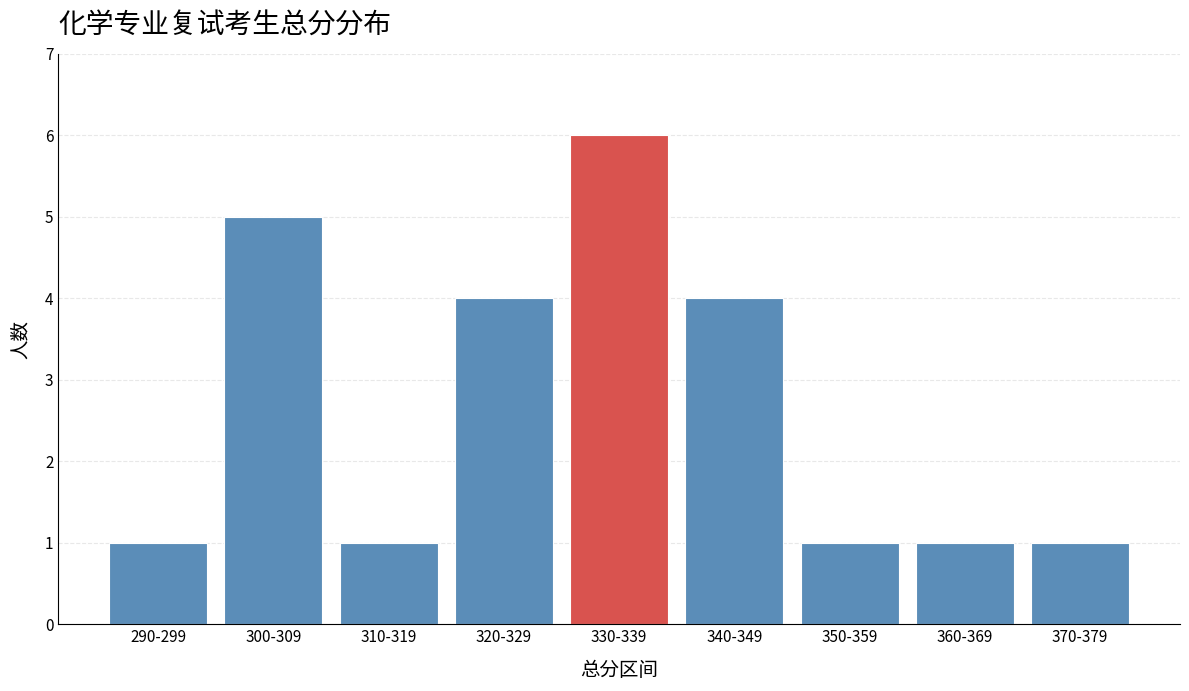

Reading left to right, what are all the values shown in this chart?

1	5	1	4	6	4	1	1	1